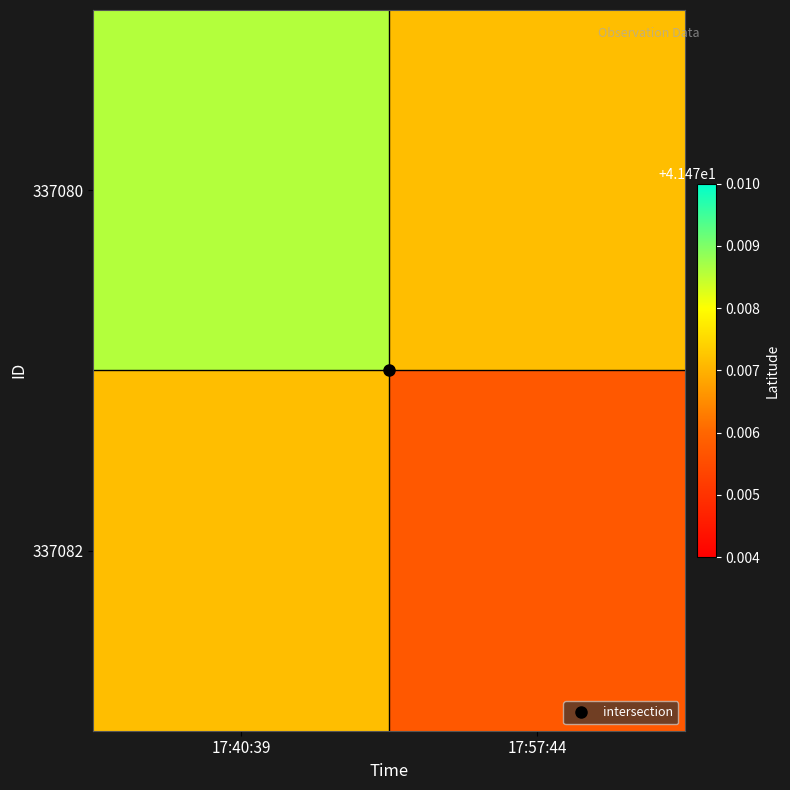

Reading left to right, list all the values displayed in this chart.

337080: 17:40:39=41.5	17:57:44=41.5
337082: 17:40:39=41.5	17:57:44=41.5